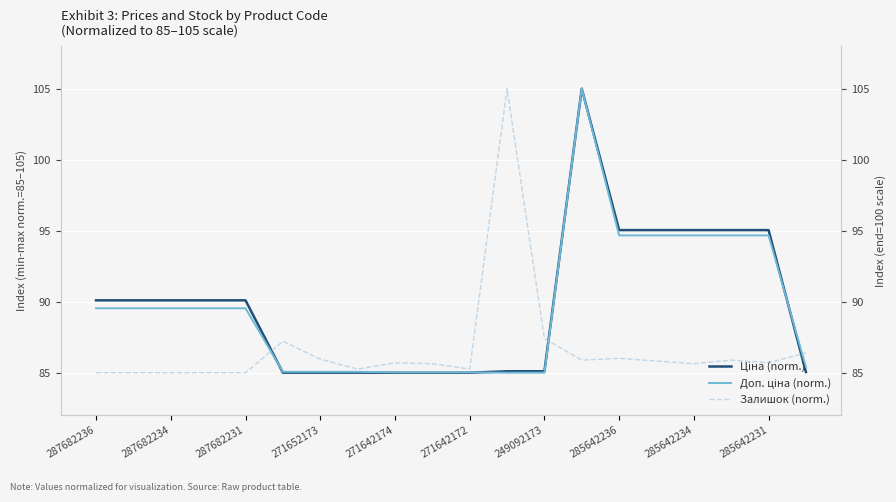

Rank the series at 285642236 from highest to lowest value.

Ціна (norm.), Доп. ціна (norm.), Залишок (norm.)